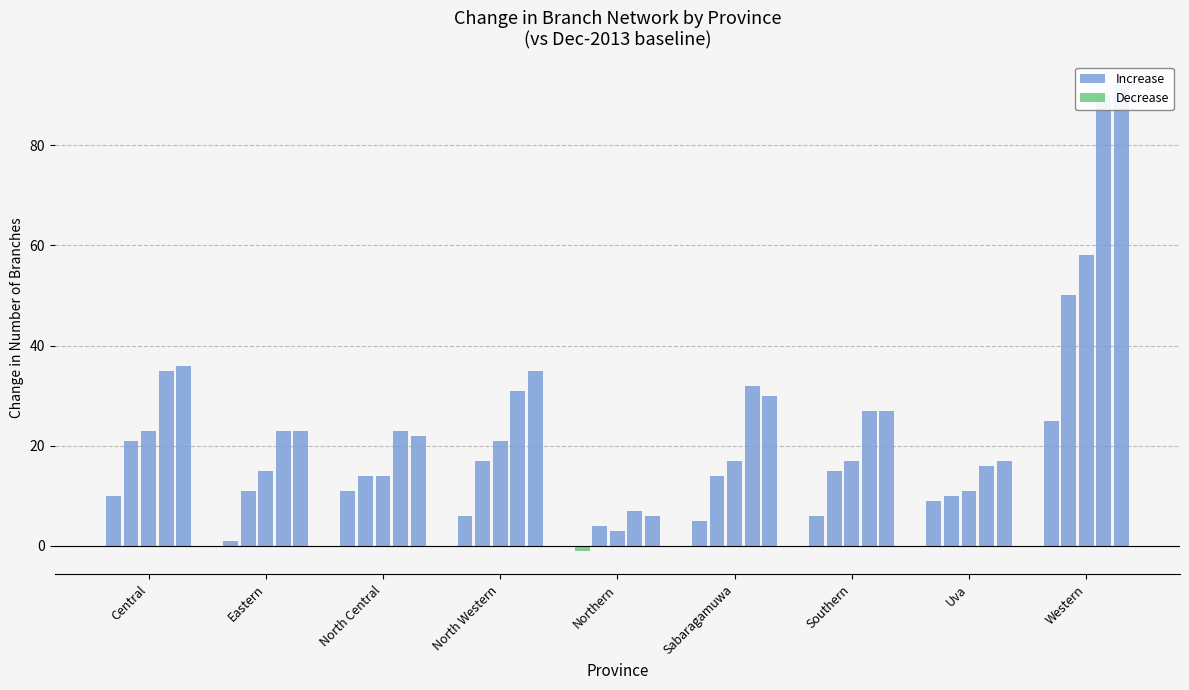

What is the difference between the Increase values at Central and North Western?

4